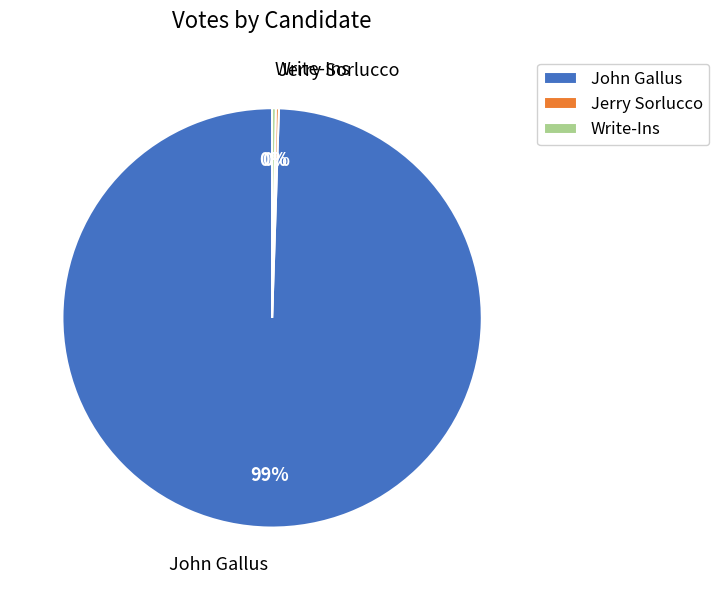

To the nearest percent, what is the average slice percentage?

33%